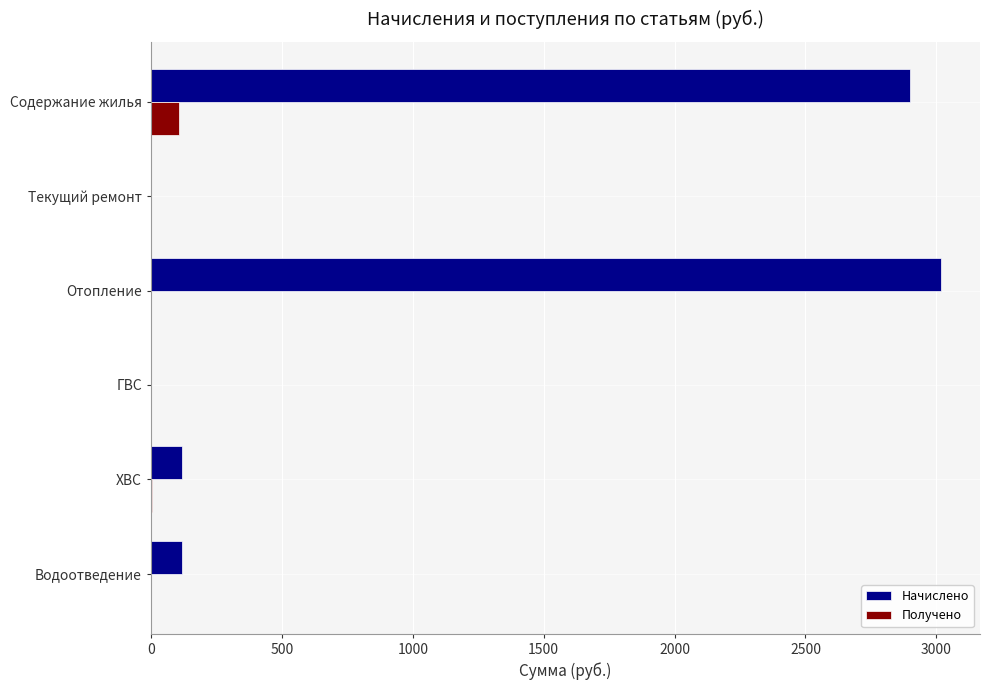

Is the value of Начислено at ХВС greater than the value of Получено at Отопление?

Yes